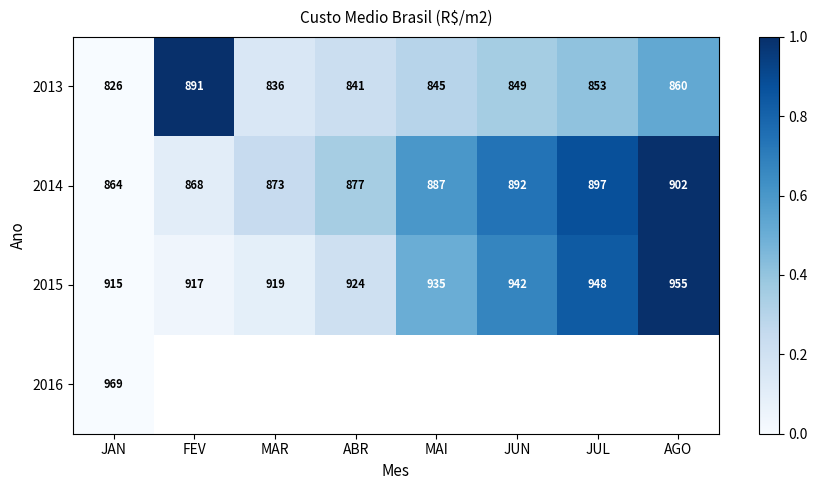

Between JUL and AGO, which is larger?

AGO